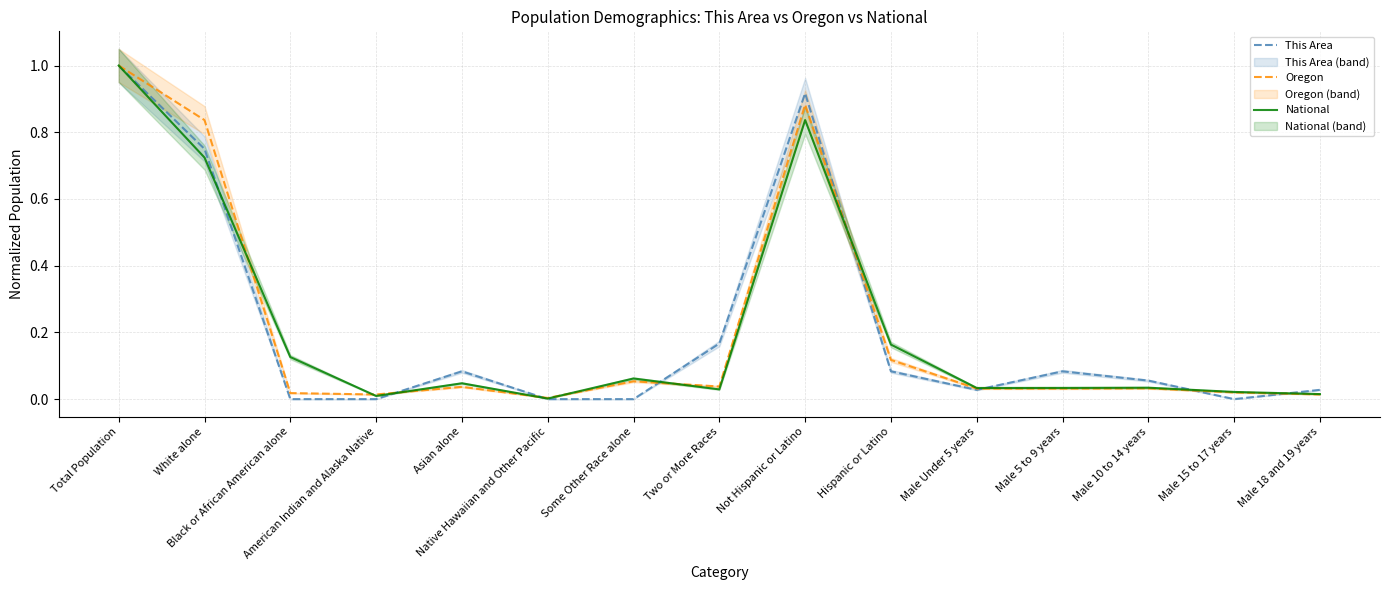

What is the sum of the This Area values at Total Population and Asian alone?

1.1